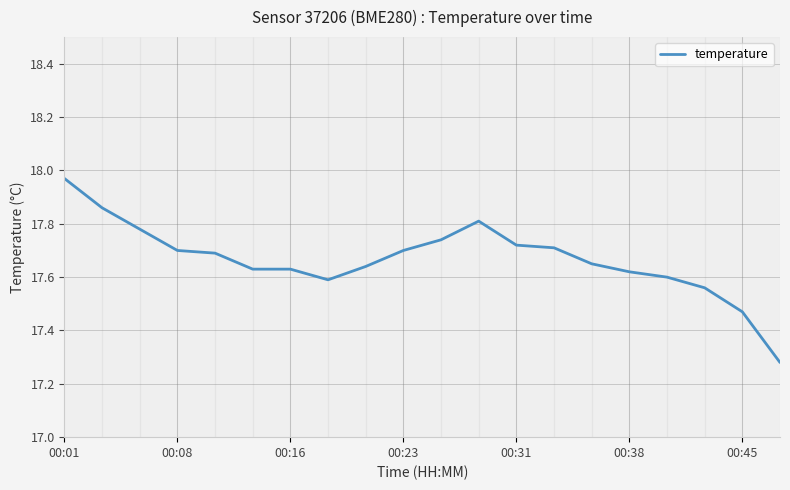

Which label corresponds to the largest value in the chart?

00:01